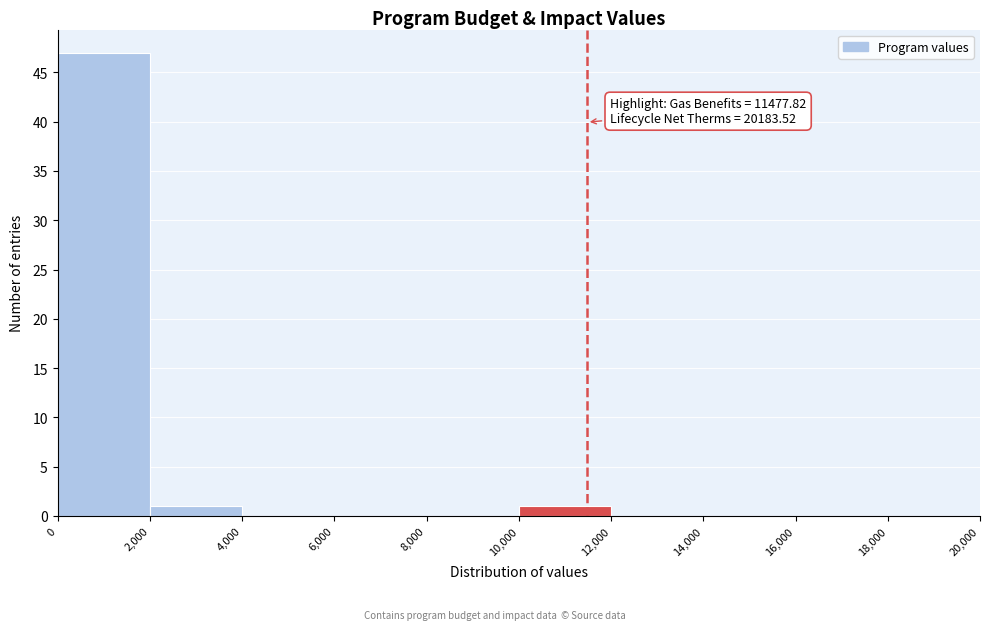

Which range on the x-axis has the tallest bar?

0 to 2,000